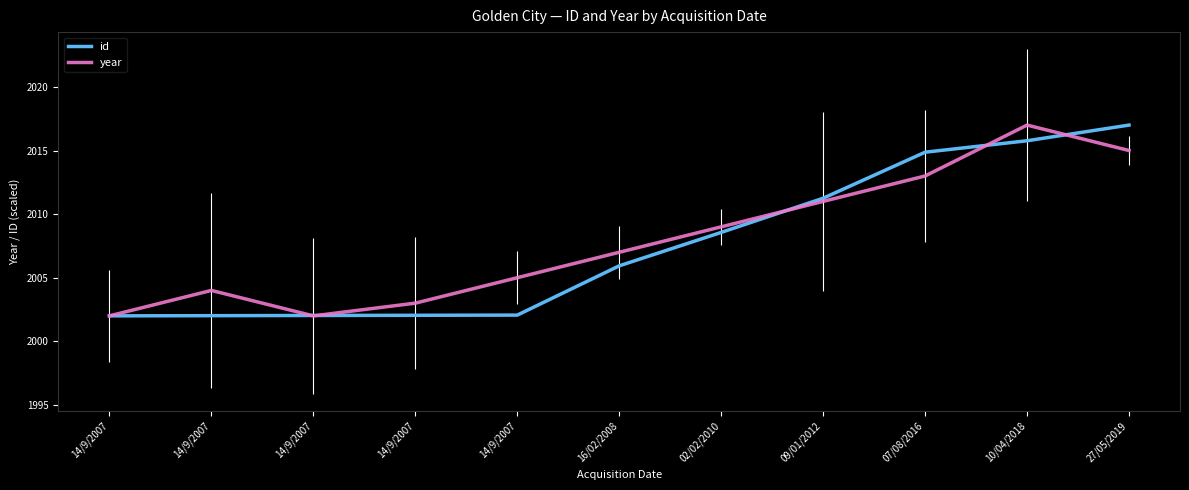

Does the chart display data point markers on the line(s)?

No